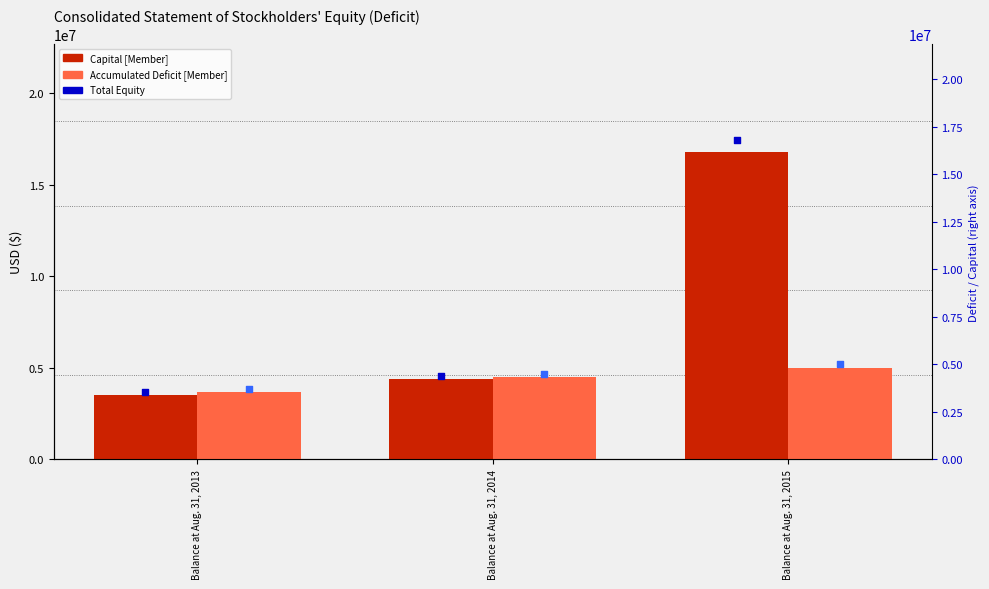

Is the value of Capital dot at Balance at Aug. 31, 2015 greater than the value of Accumulated Deficit [Member] at Balance at Aug. 31, 2015?

Yes